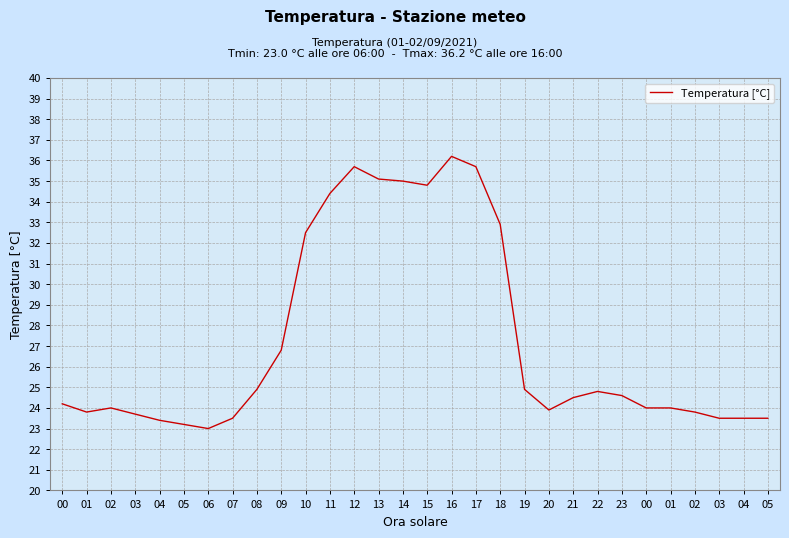

True or false: the data shows 35.1 at 13.

True